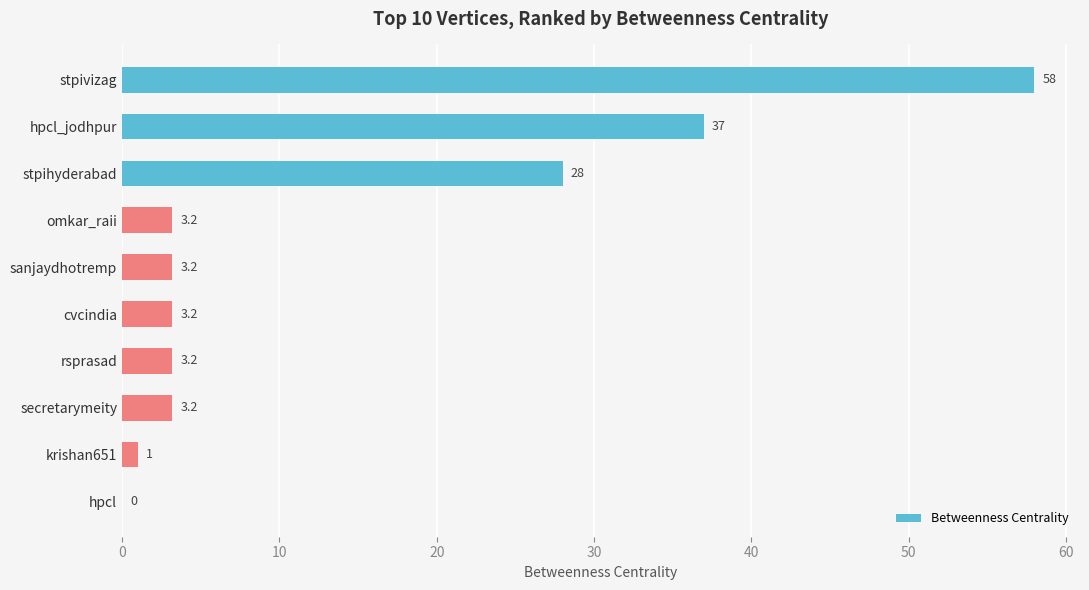

Between stpihyderabad and sanjaydhotremp, which is larger?

stpihyderabad